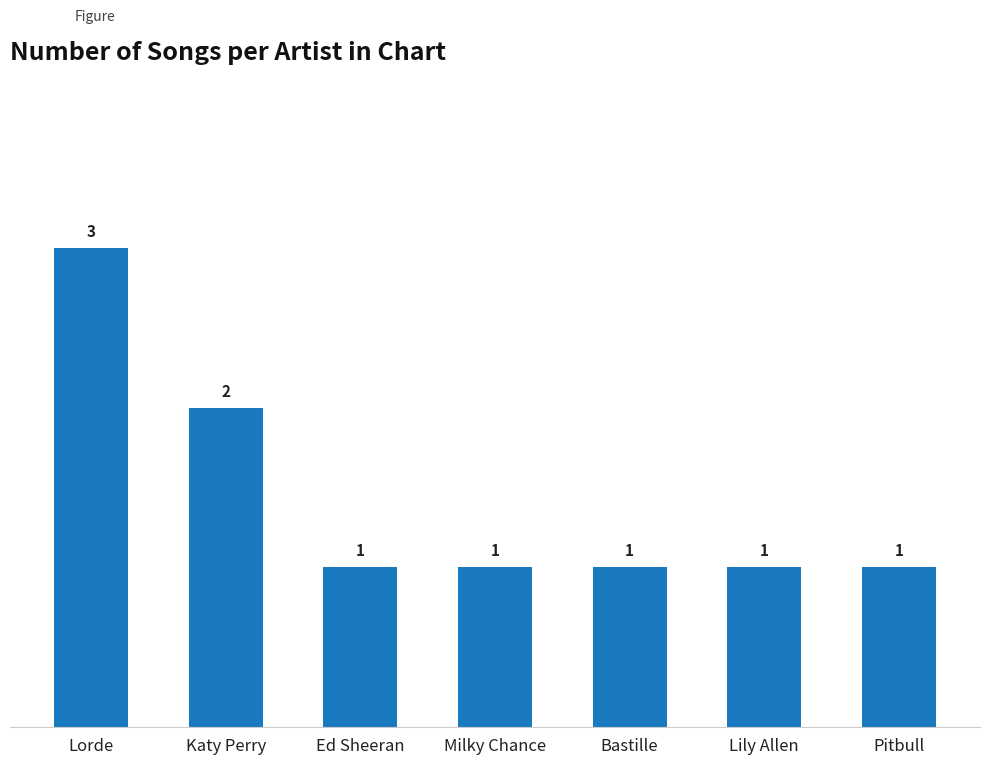

The chart shows a value of 5 at Lorde. True or false?

False